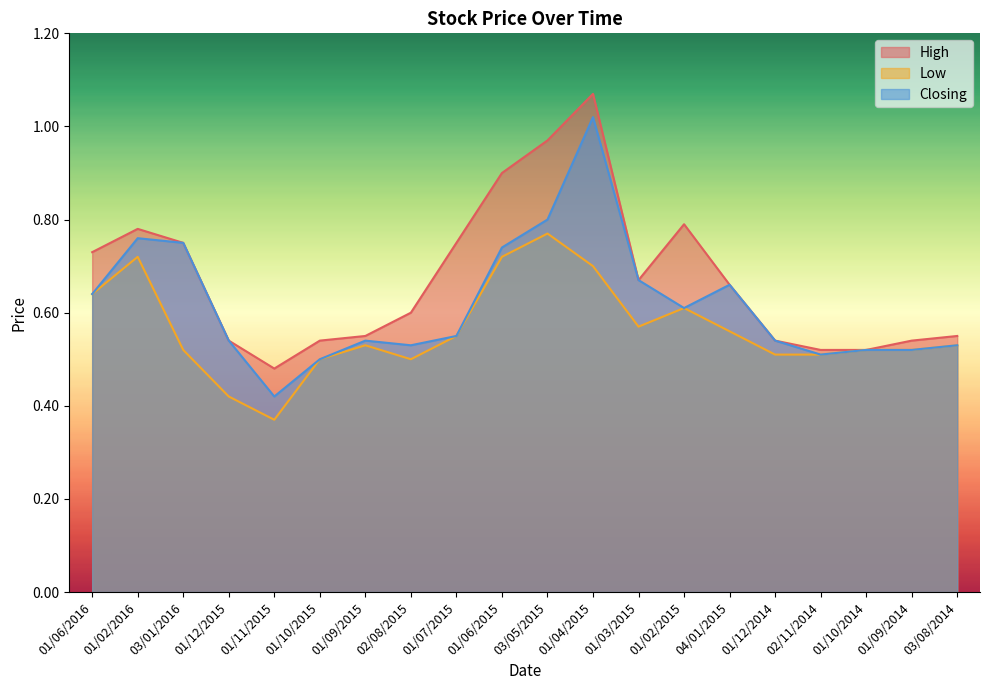

Is it true that Closing equals 0.2 at 01/02/2015?

False